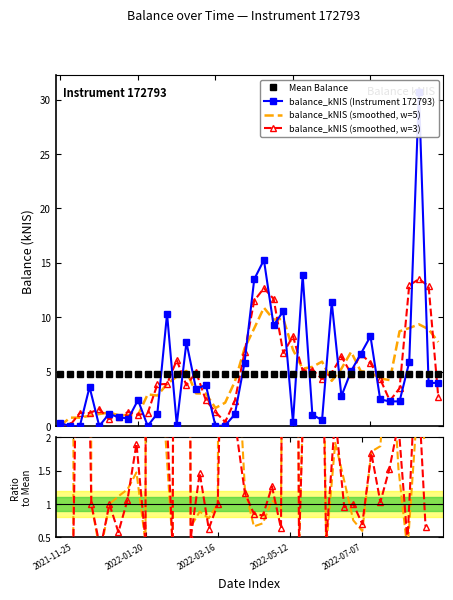

What is the highest value of the Mean Balance series?

4.8